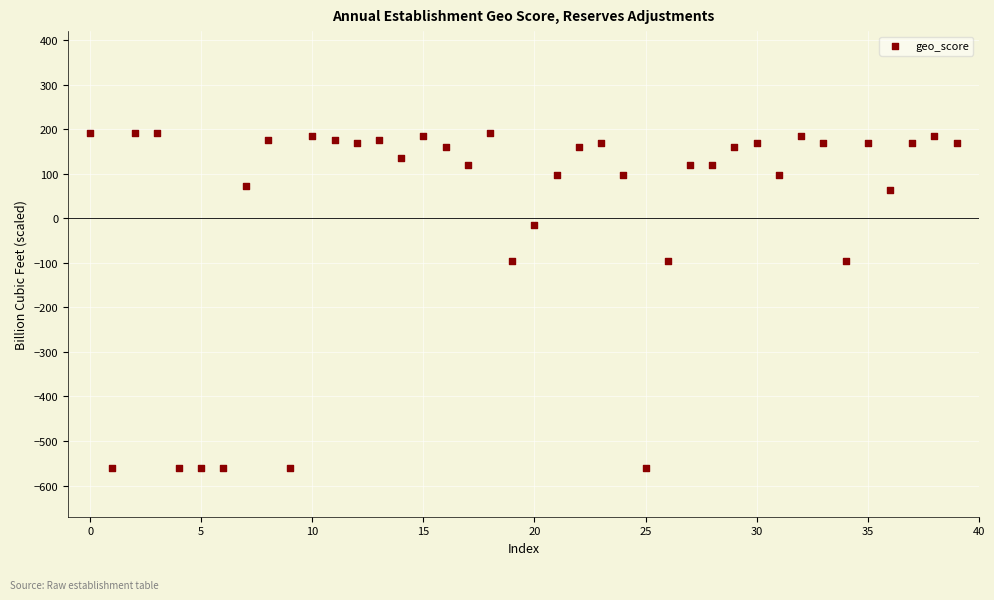

What is the range of Y values (max minus min)?

752.0